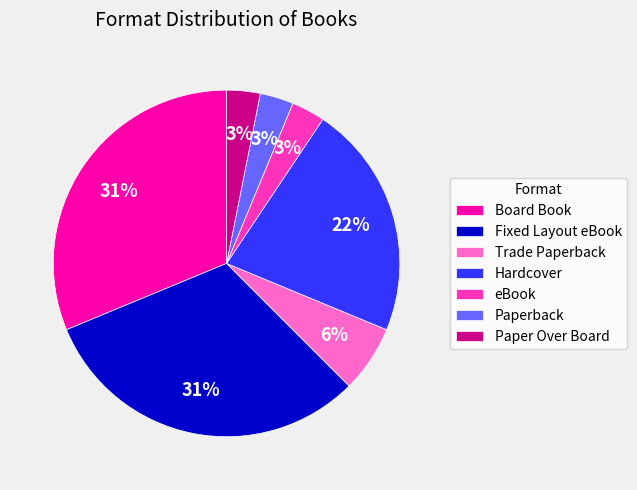

Is there any slice that represents more than half of the pie?

No